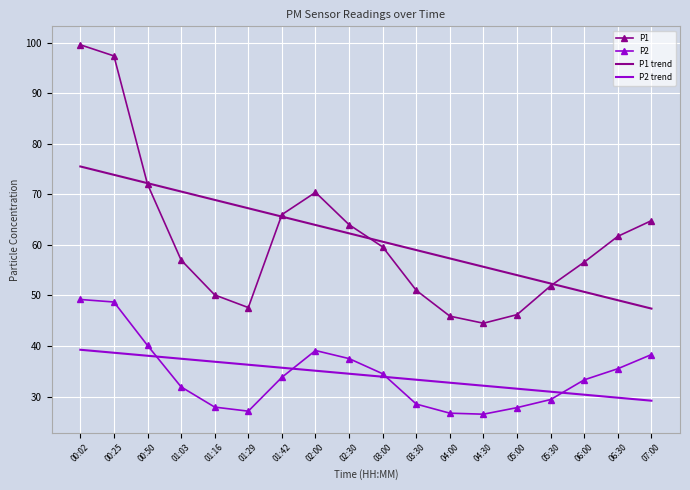

What is the sum of the P1 values at 05:30 and 03:00?

111.5